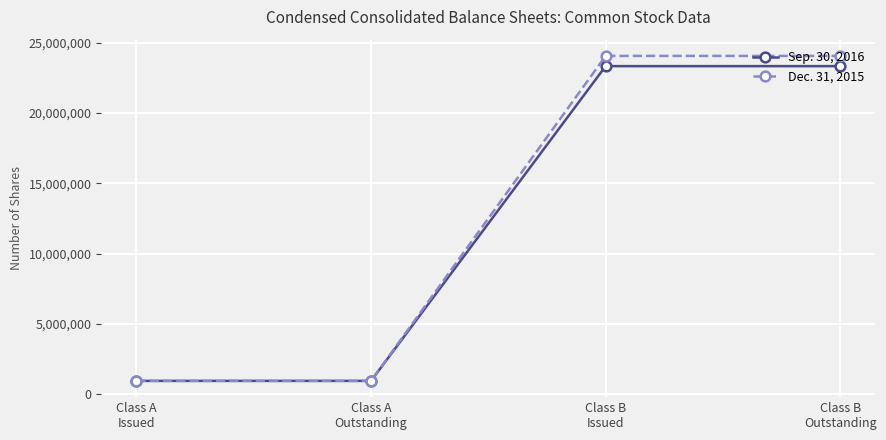

What is the total value across all series at Class B
Outstanding?

47369503